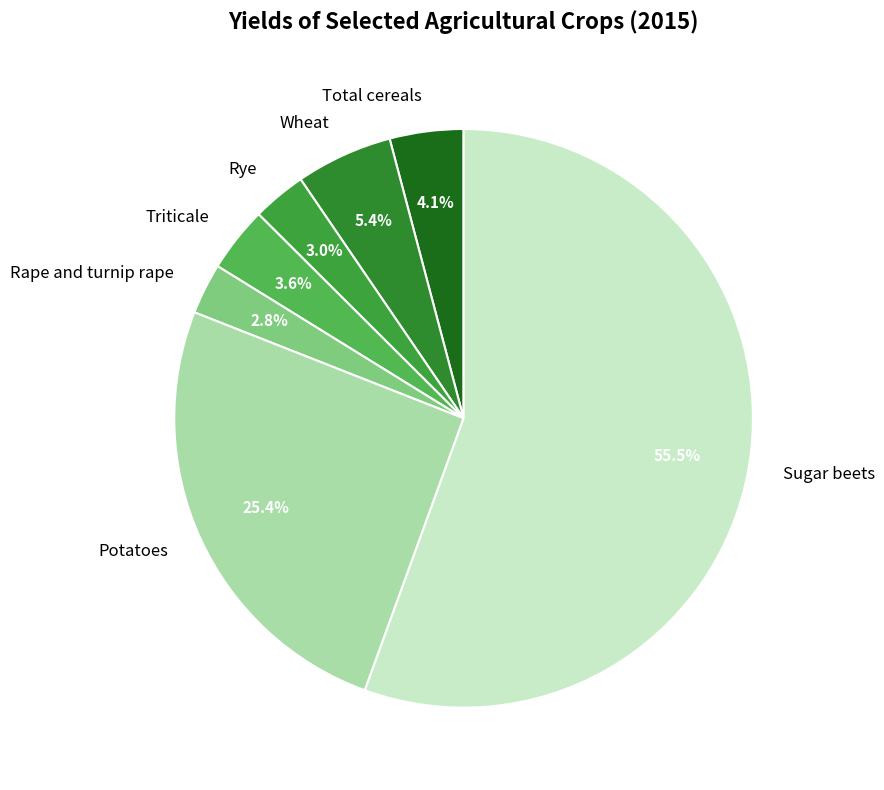

To the nearest percent, what is the average slice percentage?

14%